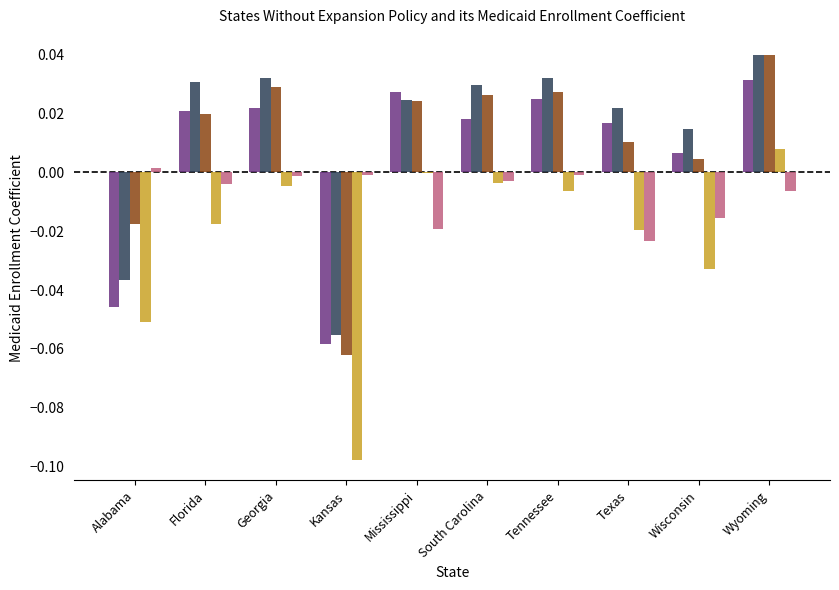

At which category does the chart reach its peak across all series?

Wyoming